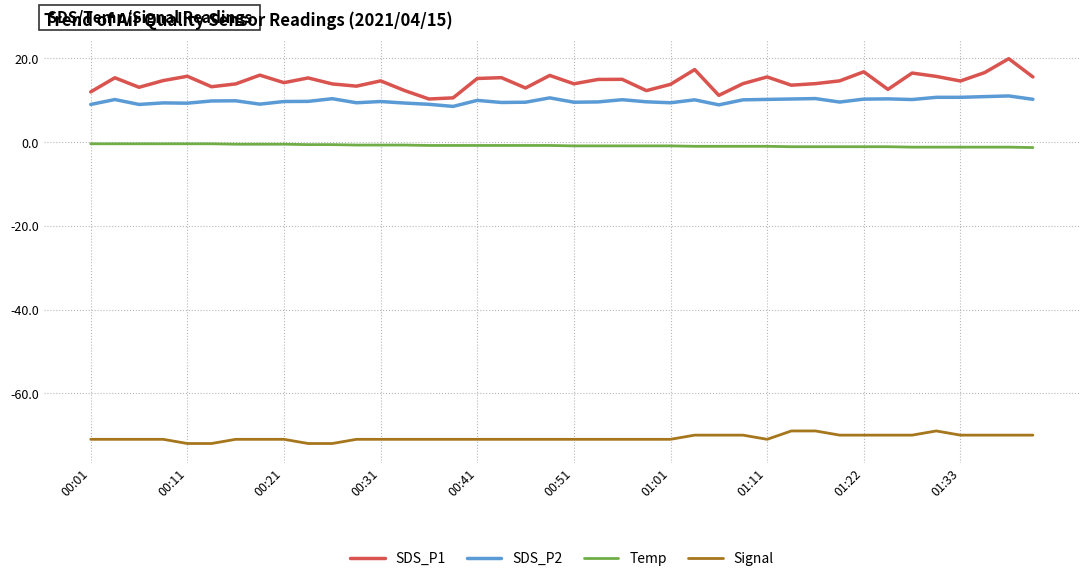

What are all the series names shown in the legend?

SDS_P1, SDS_P2, Temp, Signal